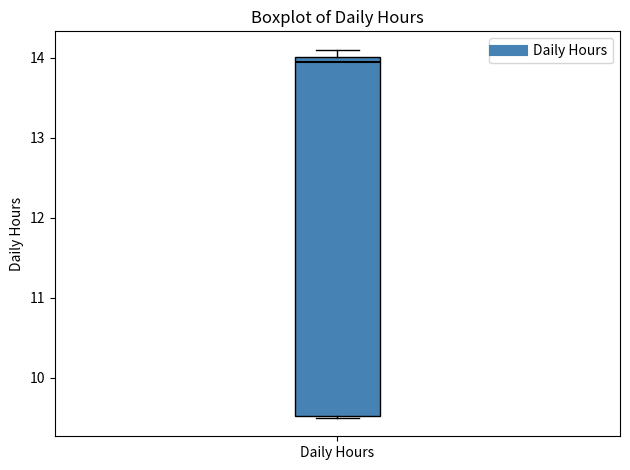

Where is the upper edge of the box for Daily Hours on the y-axis? The values are not printed on the chart, so give them approximately, as read against the axis.

14.0